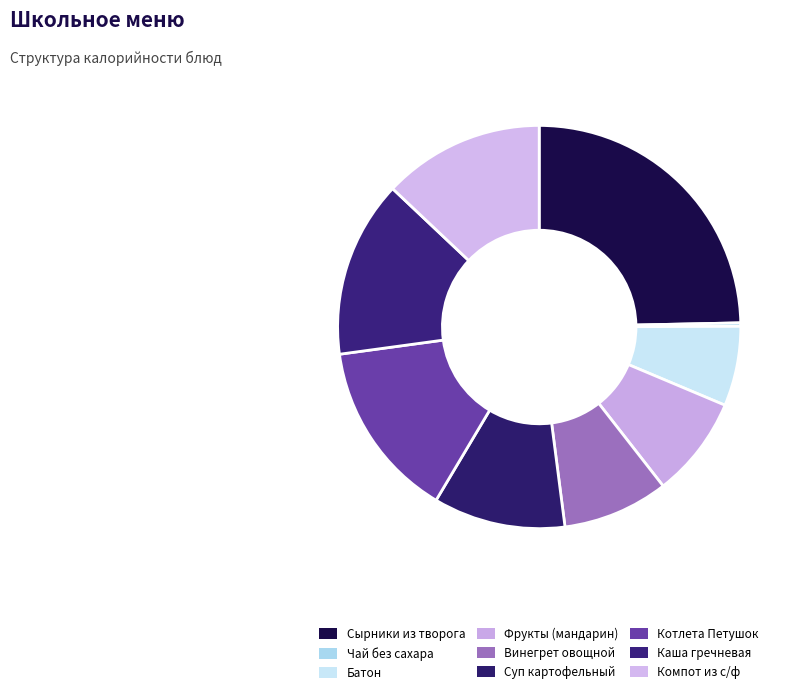

The Котлета Петушок slice represents 5% of the pie. True or false?

False